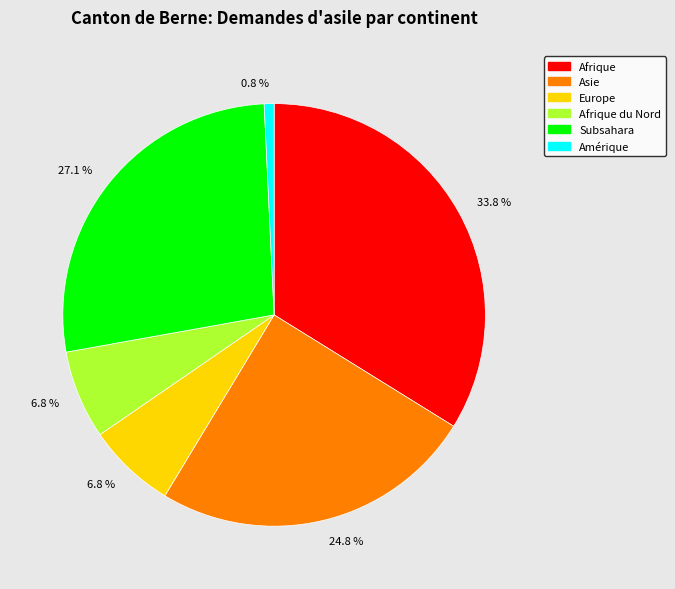

Which category has the smallest portion of the pie?

Amérique